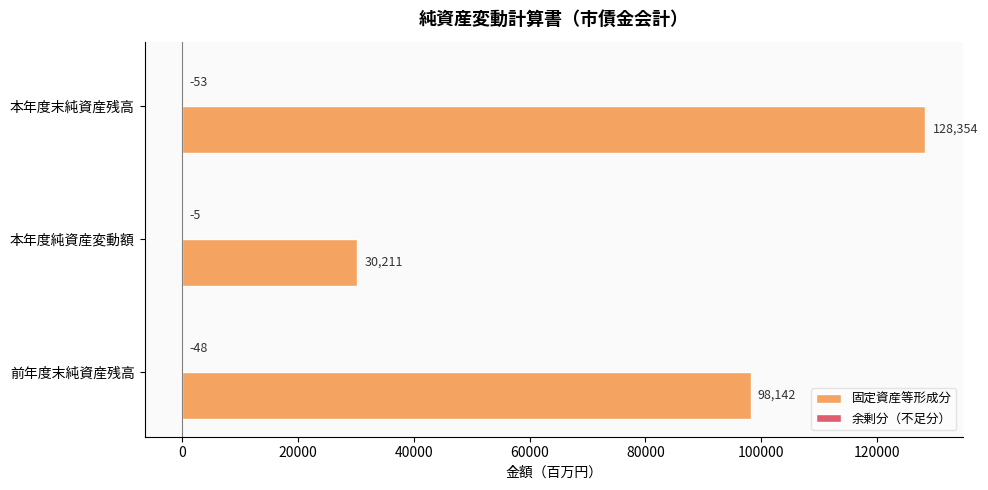

What is the sum of all 固定資産等形成分 values?

256707